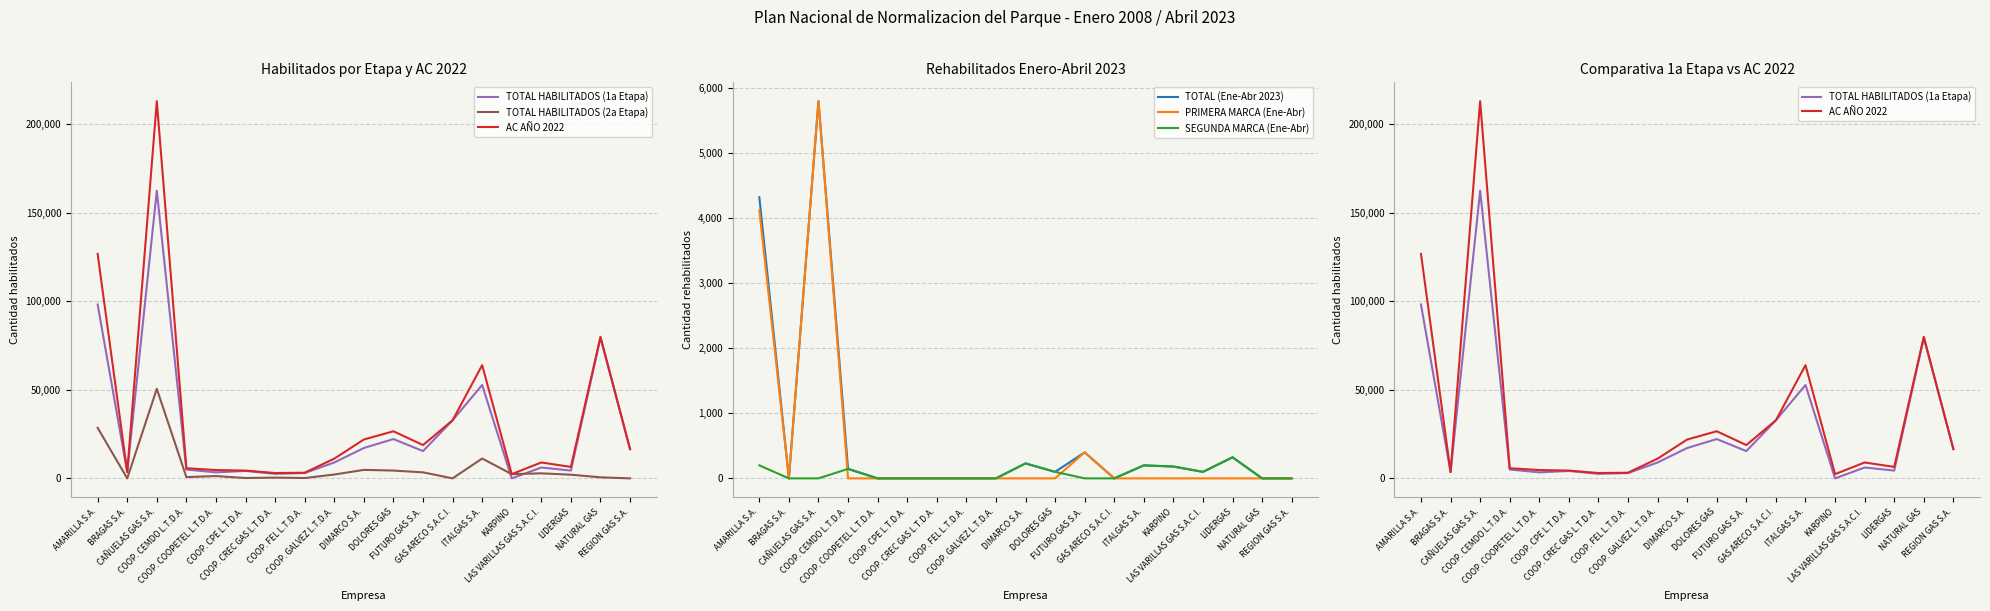

What is the difference between the second highest and second lowest values in the TOTAL HABILITADOS (1a Etapa) series?

95556